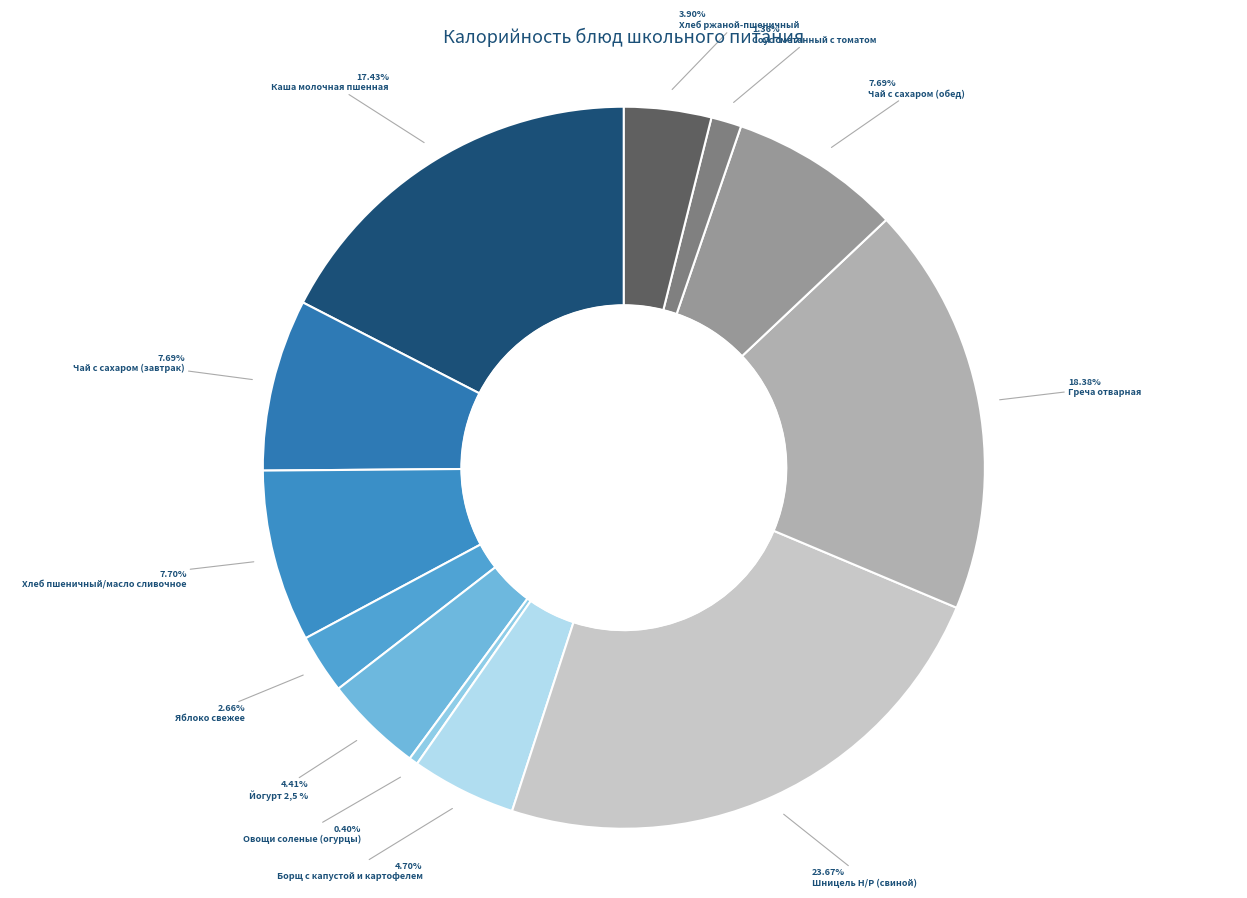

To the nearest percent, what percentage of the pie is Йогурт 2,5 %?

4%